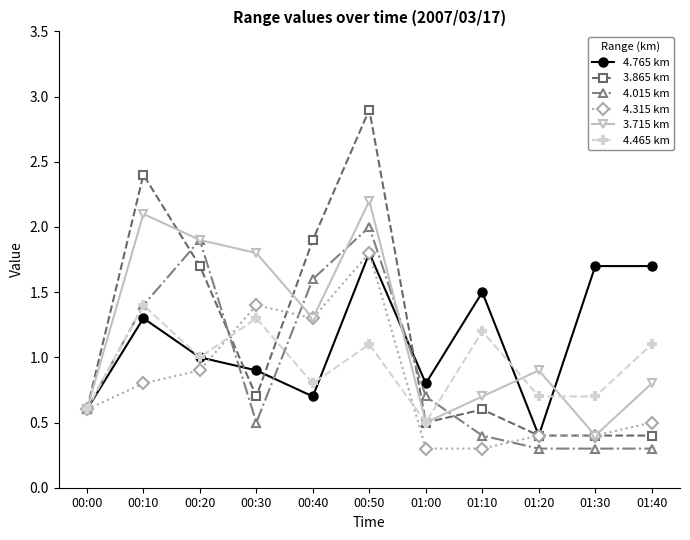

Which series changed the most between 00:10 and 00:50?

4.315 km